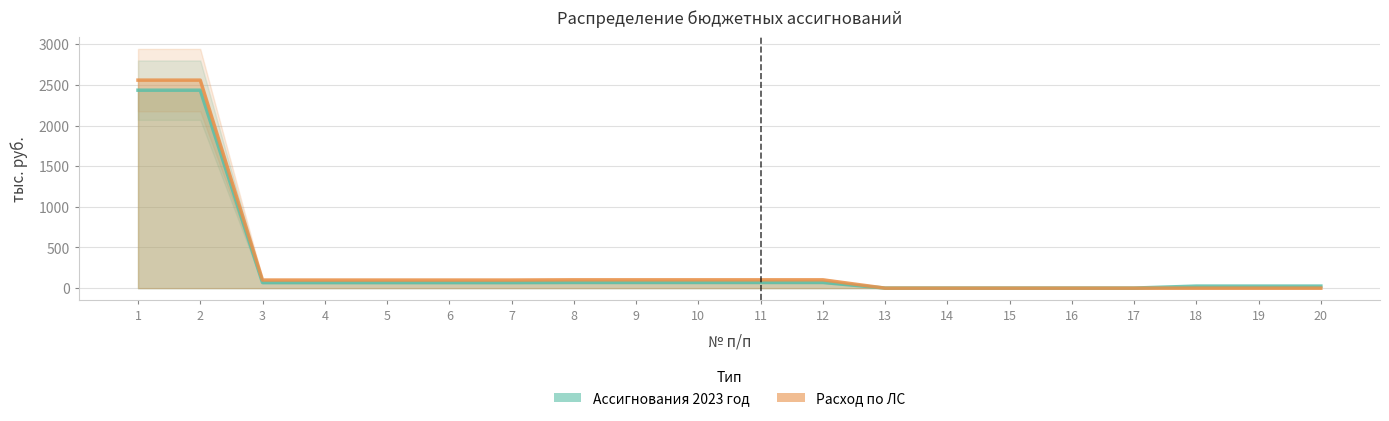

What is the maximum value shown in the chart?

2558.8